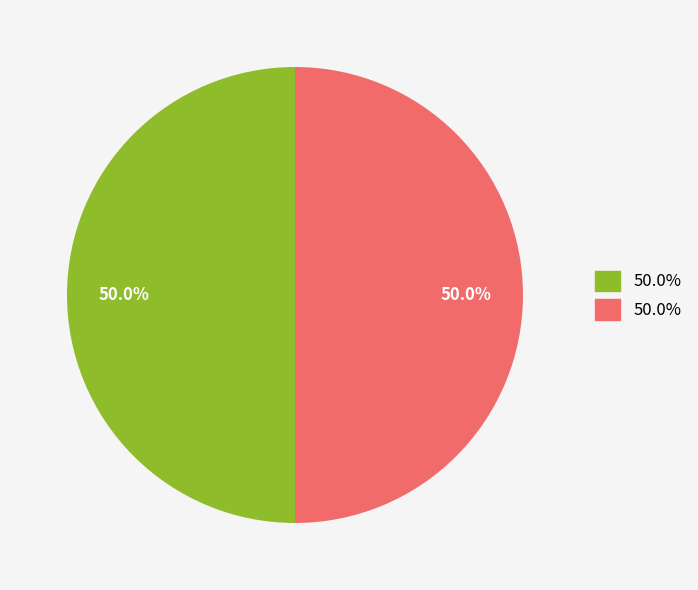

To the nearest percent, what is the average slice percentage?

50%